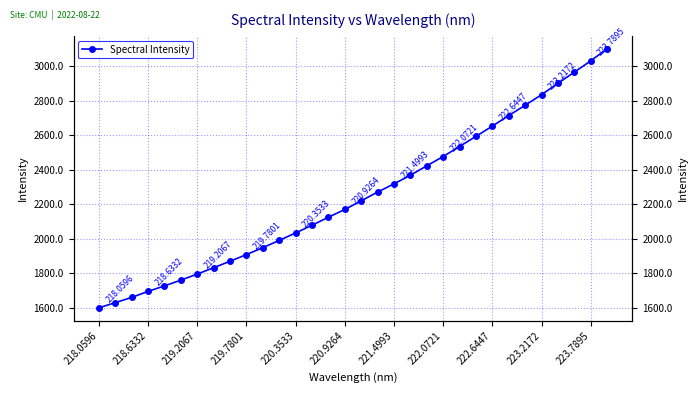

What is the minimum value shown in the chart?

1599.7